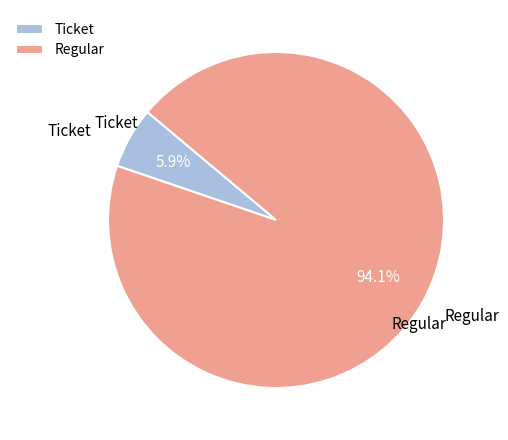

The Ticket slice represents 1% of the pie. True or false?

False